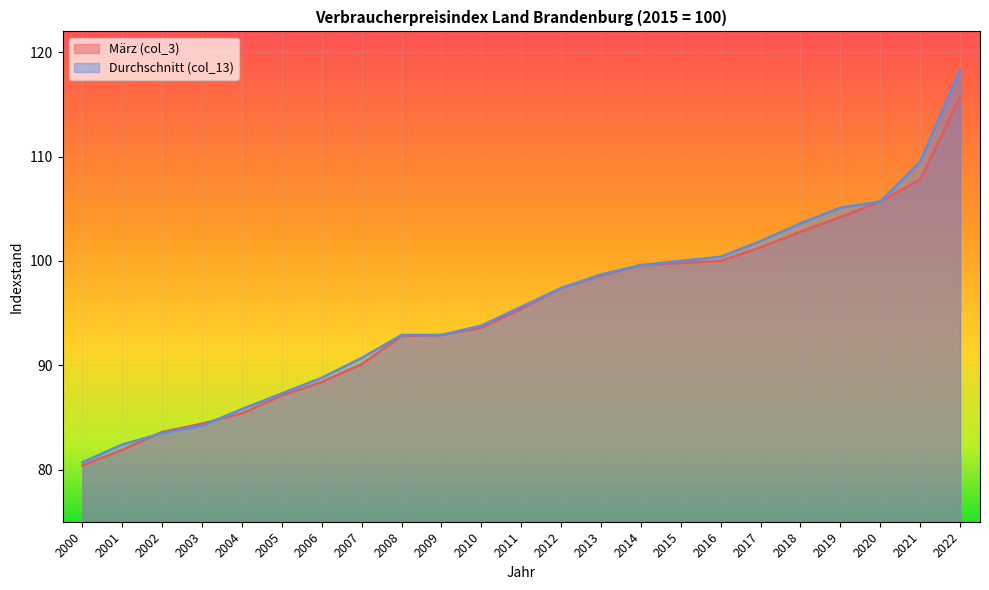

Is it true that März (col_3) equals 85.4 at 2004?

True